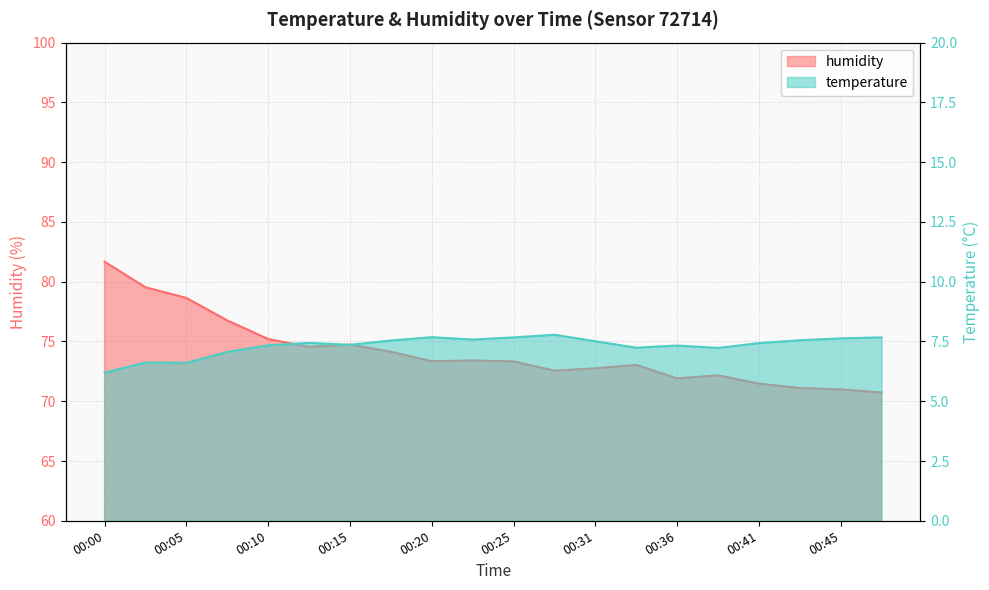

Which label corresponds to the largest value in the chart?

00:00